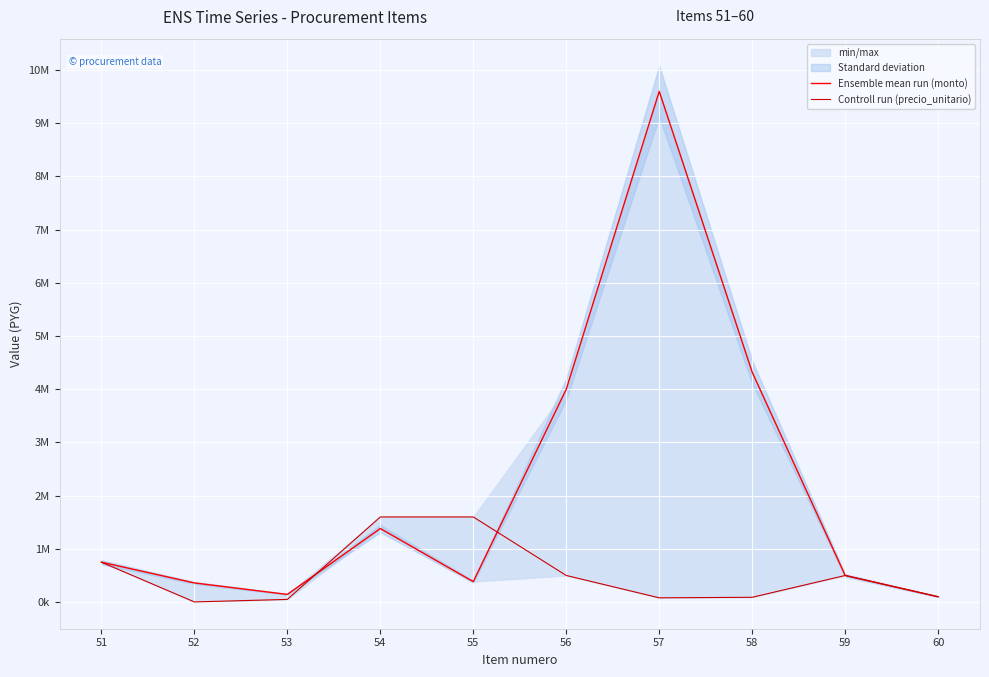

What is the value of the Controll run (precio_unitario) point at the 7th from the left?

80000